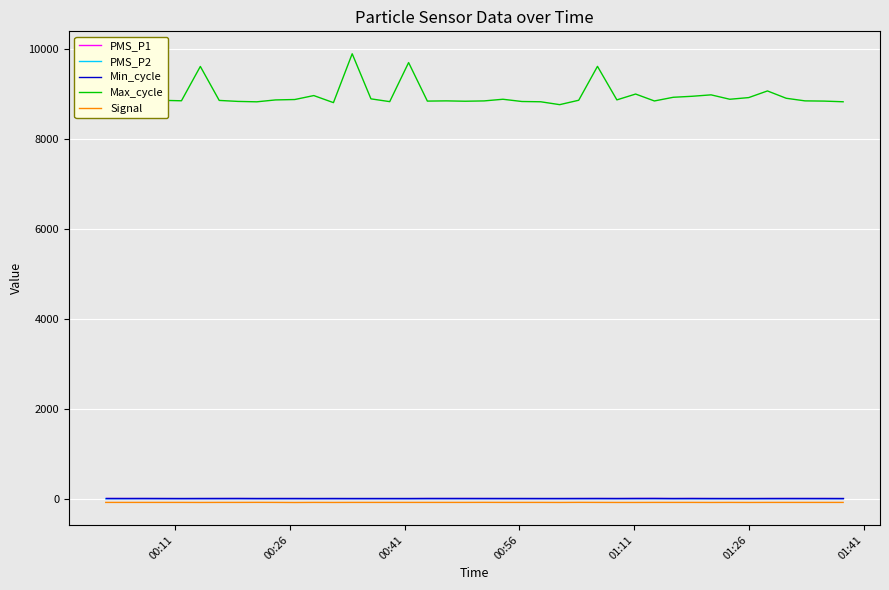

What is the difference between the second highest and second lowest values in the Max_cycle series?

932.0